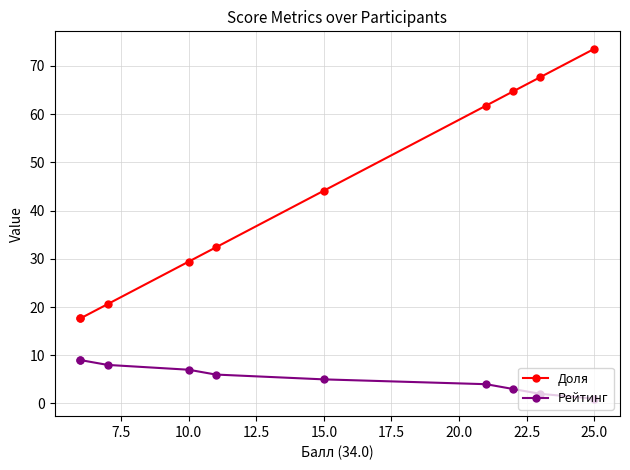

Rank the series at 22.5 from highest to lowest value.

Доля, Рейтинг